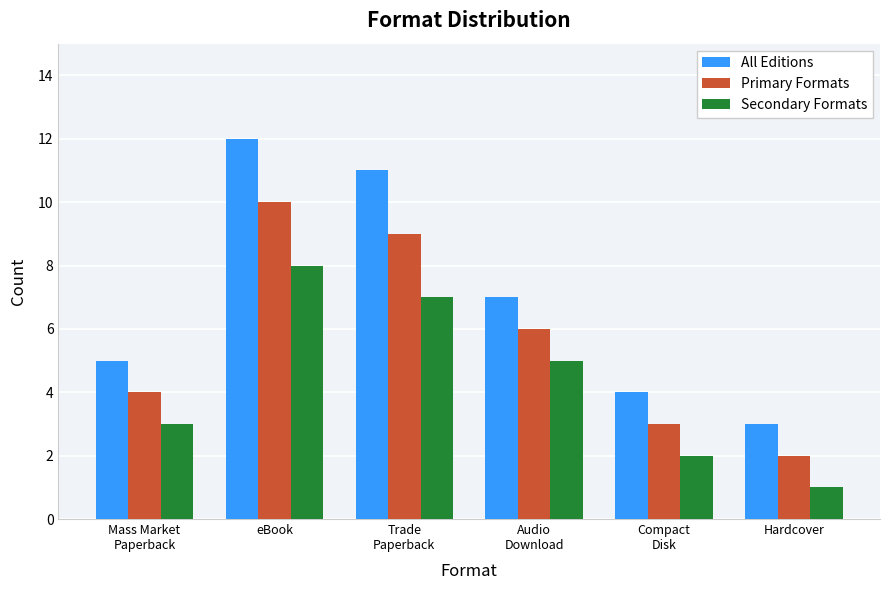

Is it true that Secondary Formats equals 3 at Audio
Download?

False